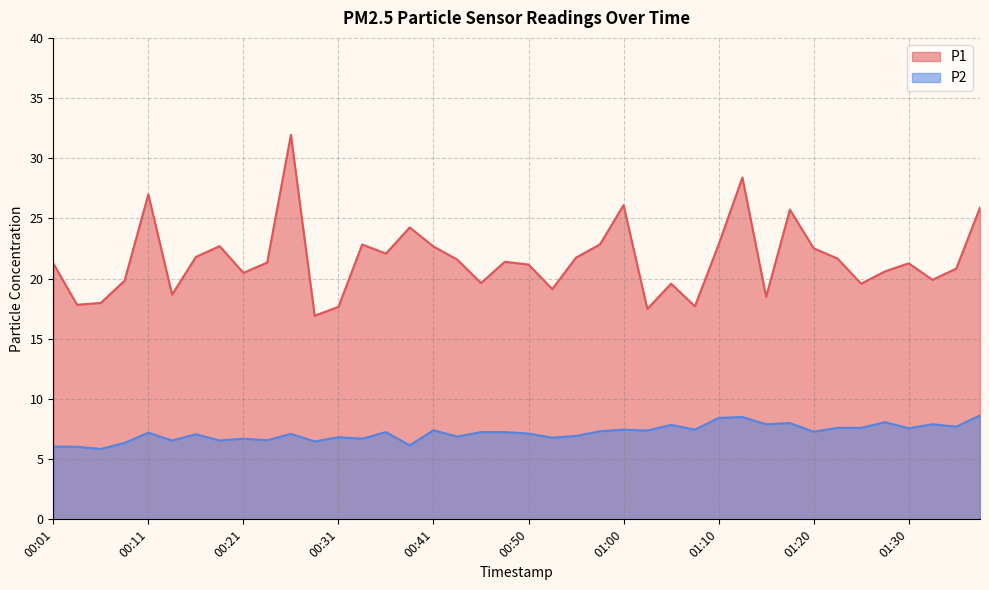

What is the difference between the P1 values at 00:31 and 01:17?

8.1